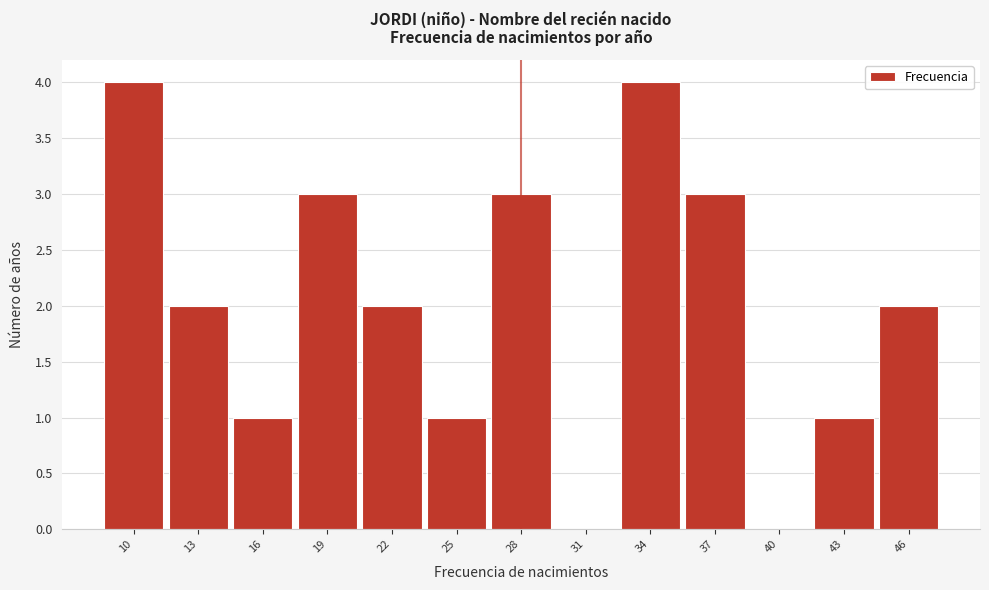

Reading left to right, what are all the values shown in this chart?

10=4	13=2	16=1	19=3	22=2	25=1	28=3	31=0	34=4	37=3	40=0	43=1	46=2